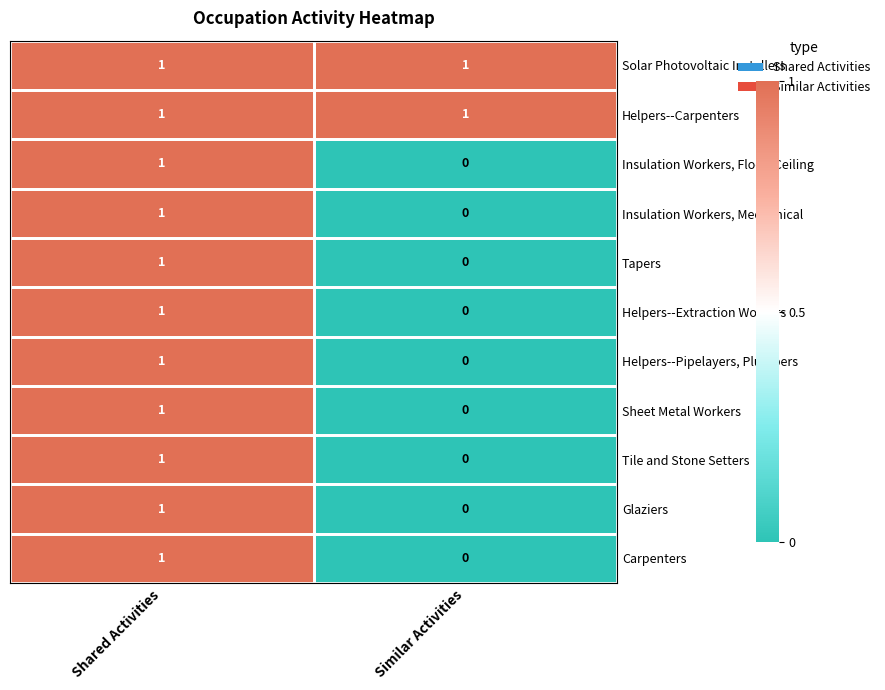

What is the approximate value of Tile and Stone Setters at Shared Activities?

1